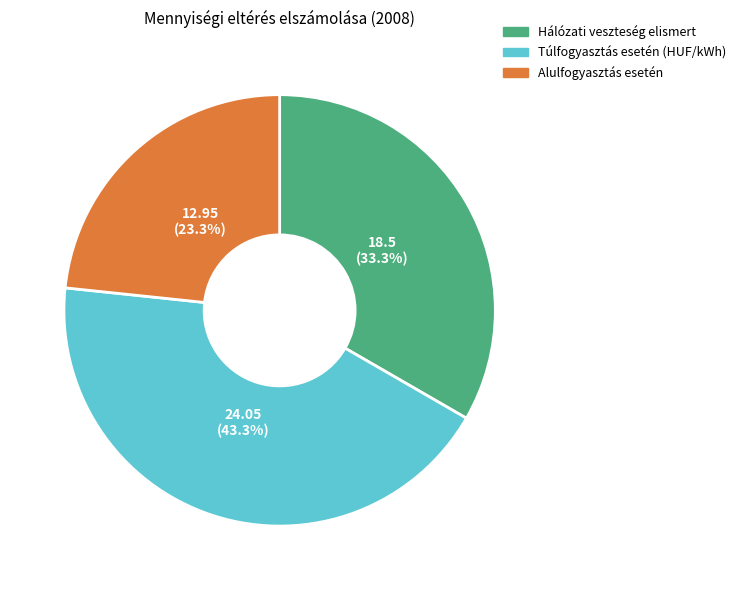

Is there any slice that represents more than half of the pie?

No